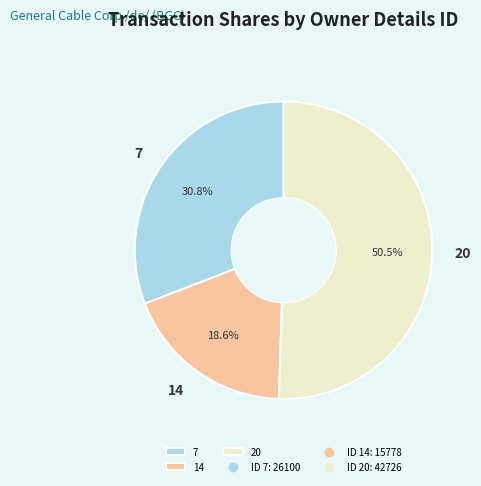

Is the sum of 14 and 7 greater than half?

No